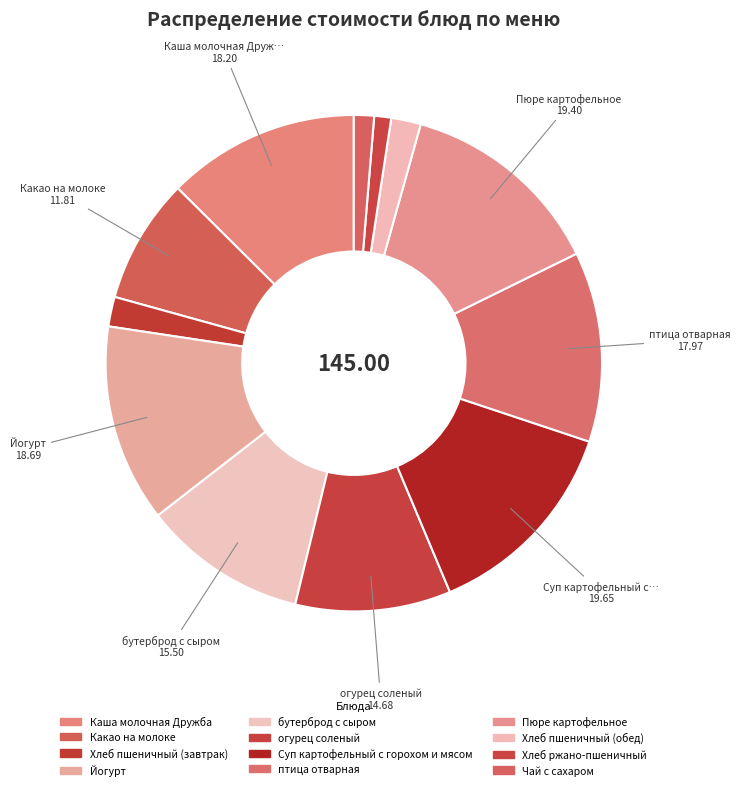

Does any single category account for the majority?

No